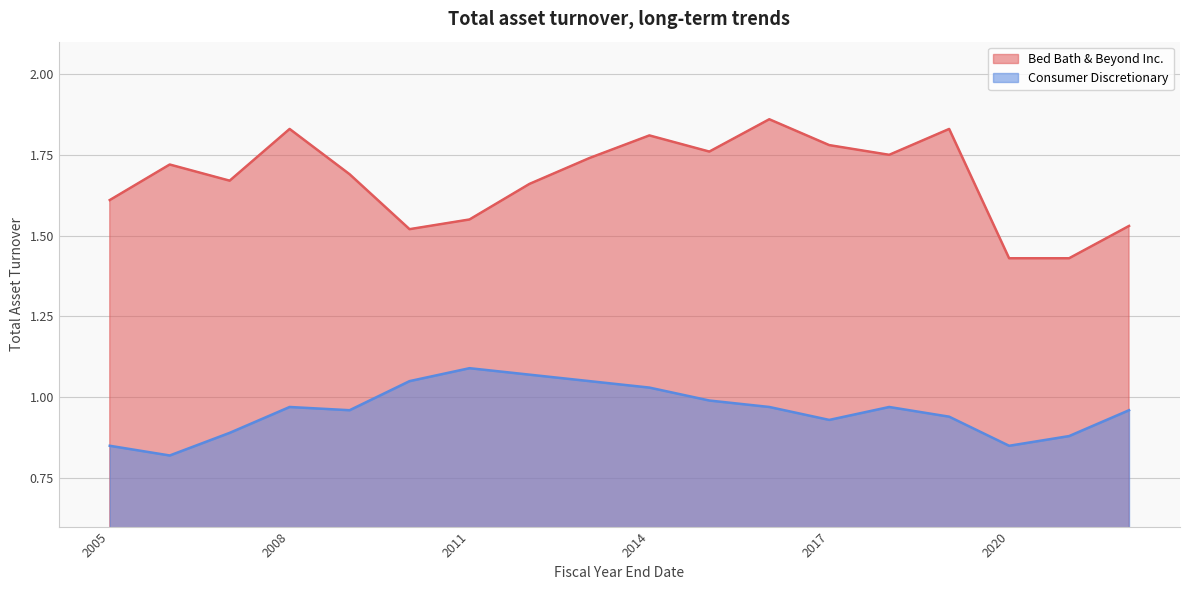

True or false: Bed Bath & Beyond Inc. and Consumer Discretionary cross at least once.

False